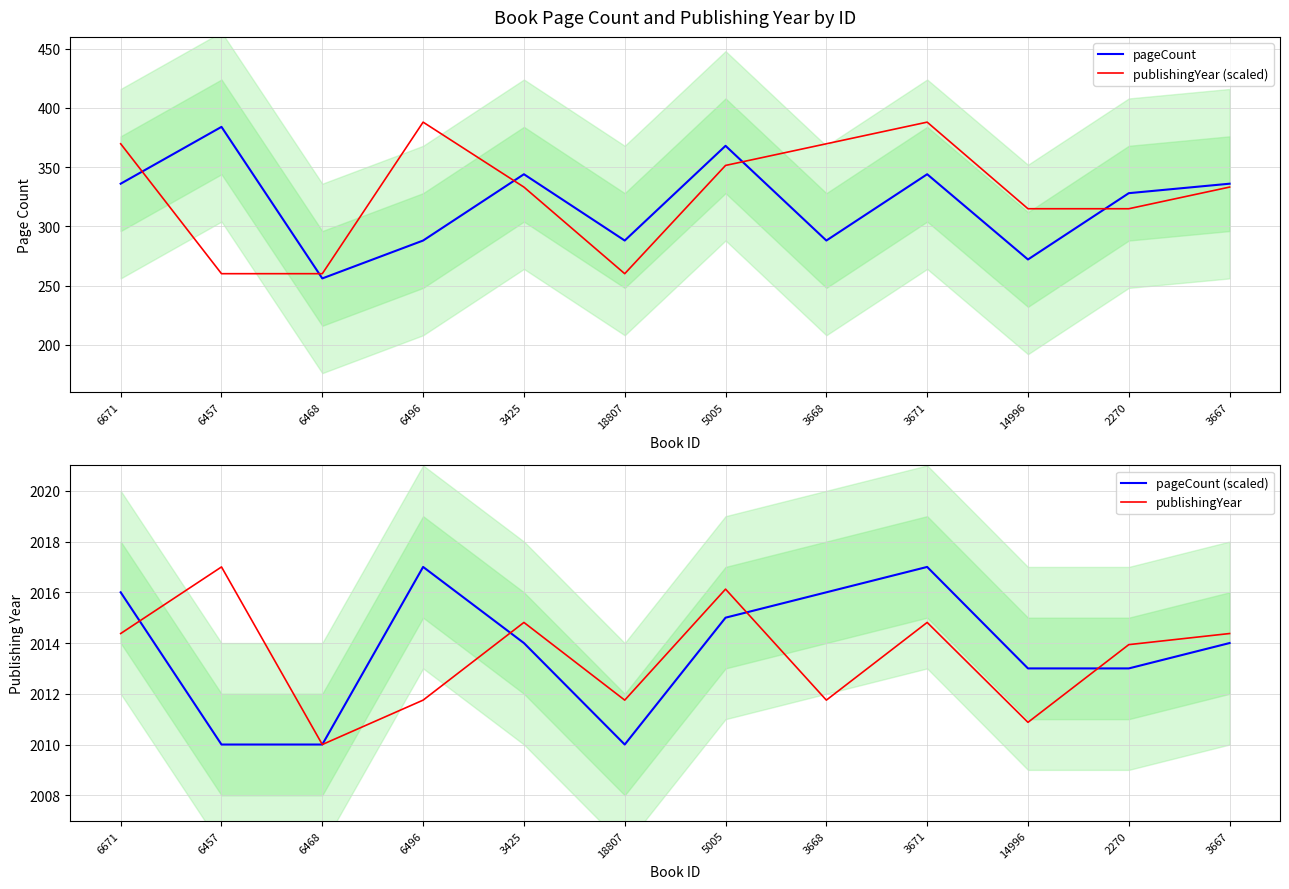

What is the label of the 8th point from the left?

3668